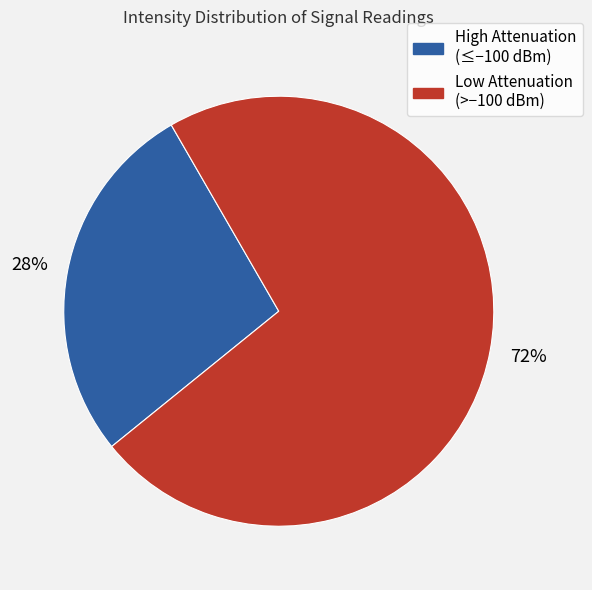

To the nearest percent, what is the average slice percentage?

50%